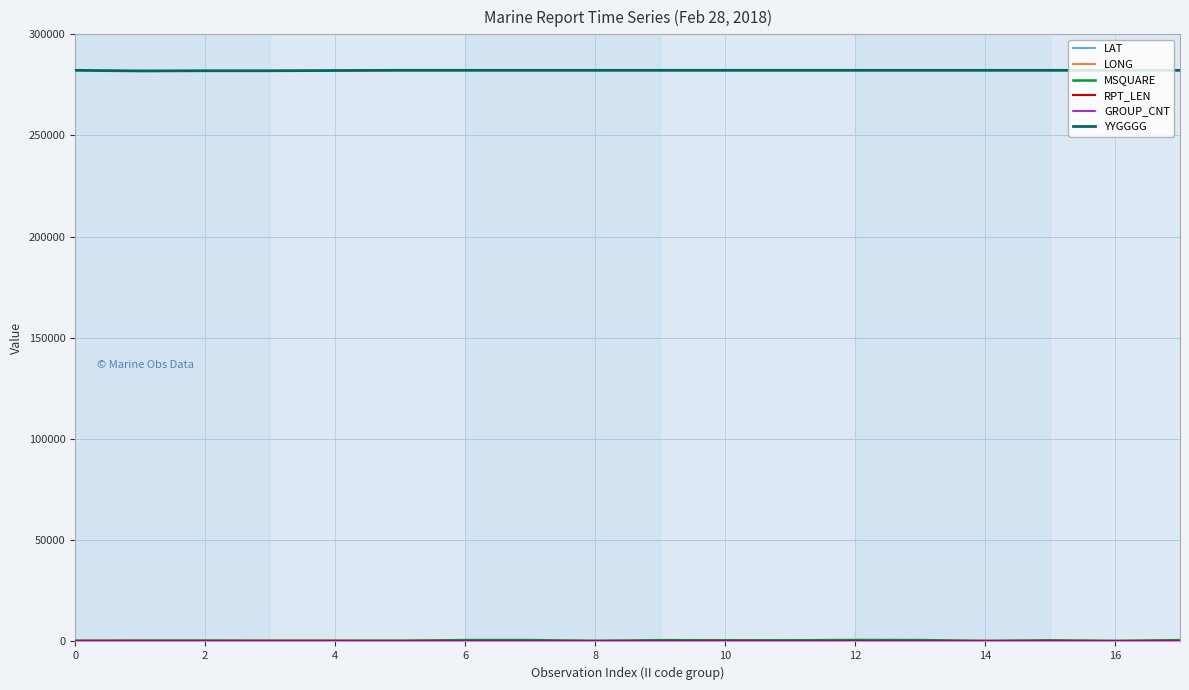

Which series has the largest total across all categories?

YYGGGG